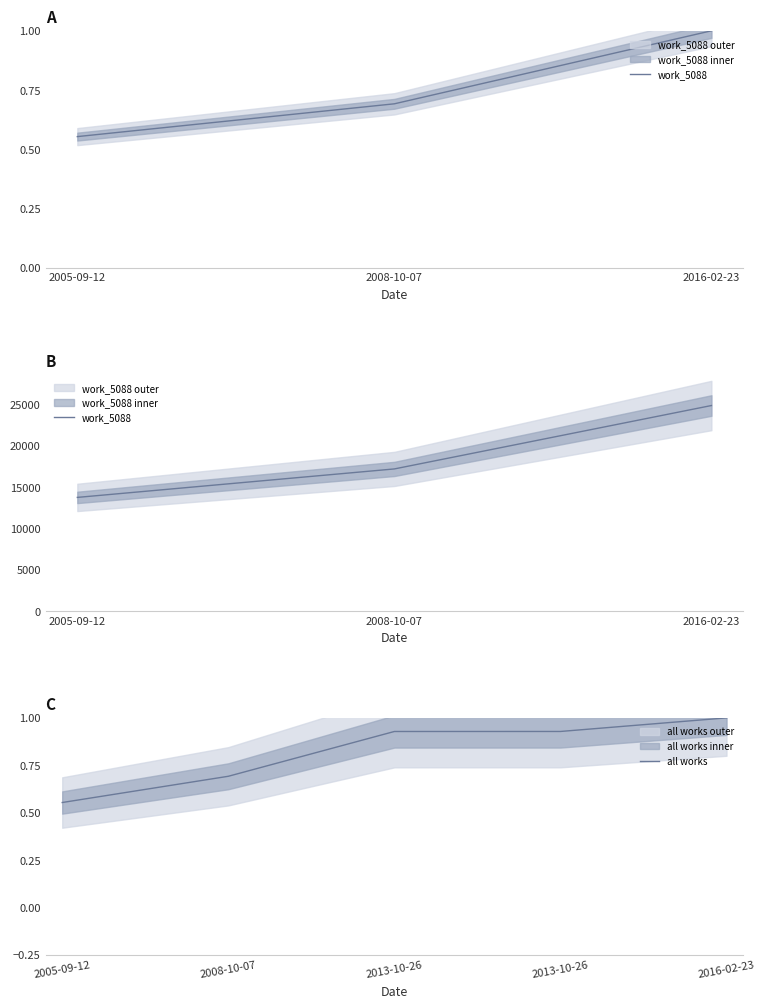

Between 2016-02-23 and 2008-10-07, which is larger?

2016-02-23